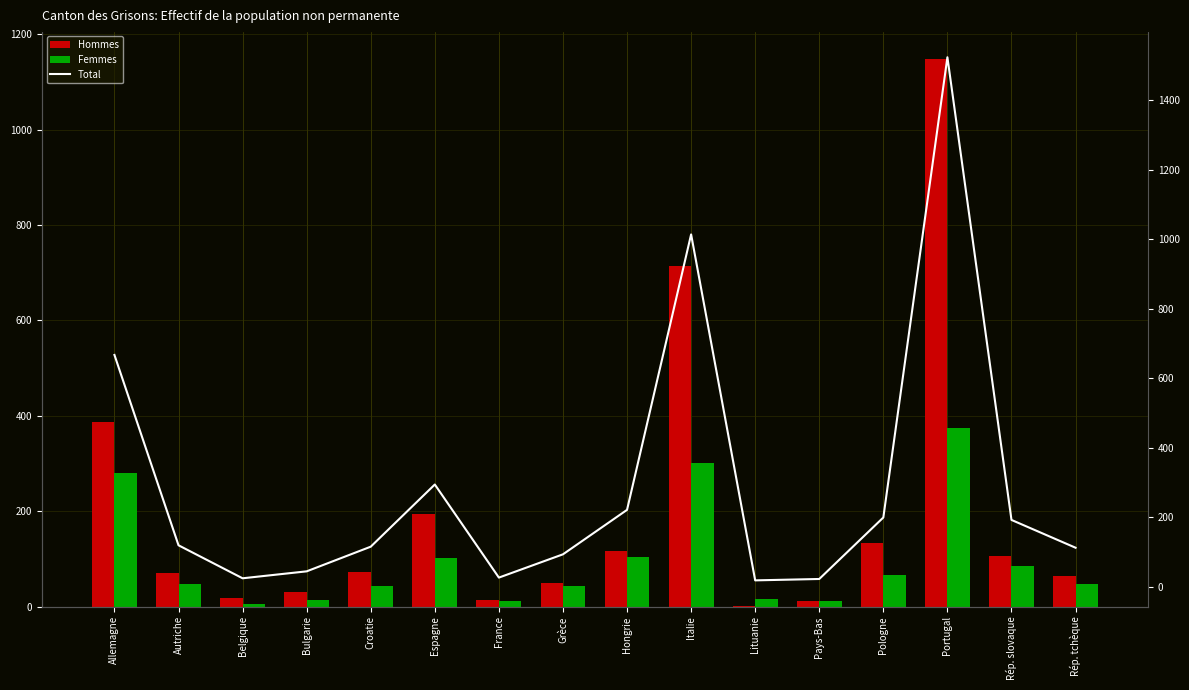

Is it true that Hommes equals 3 at Lituanie?

False